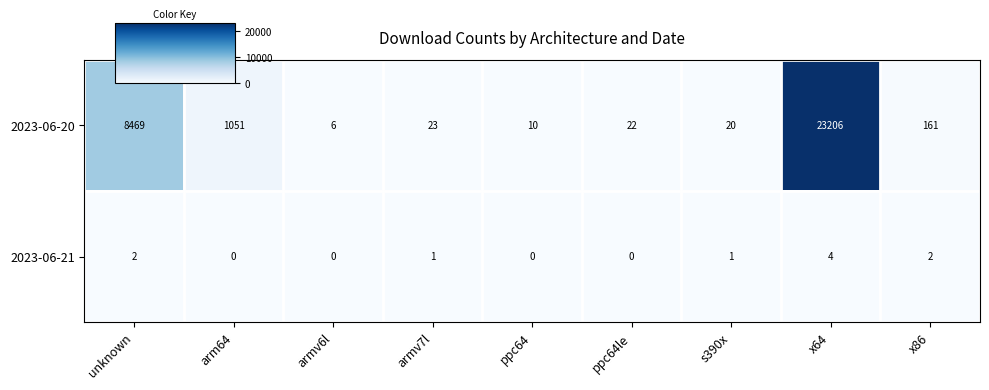

Where does the 2023-06-21 series first go above 1?

unknown